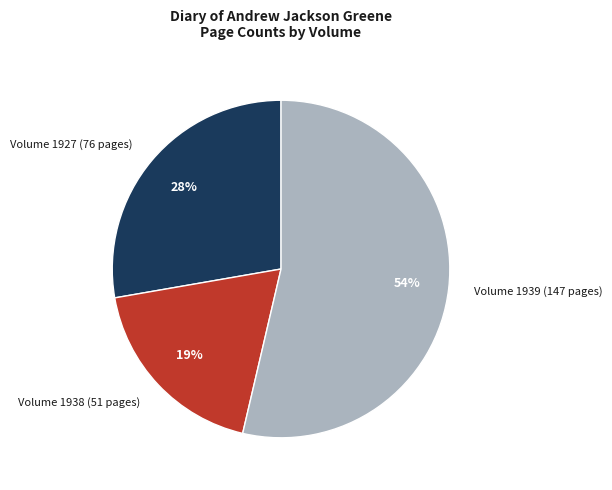

To the nearest percent, what is the difference between the largest and smallest slice percentages?

35%